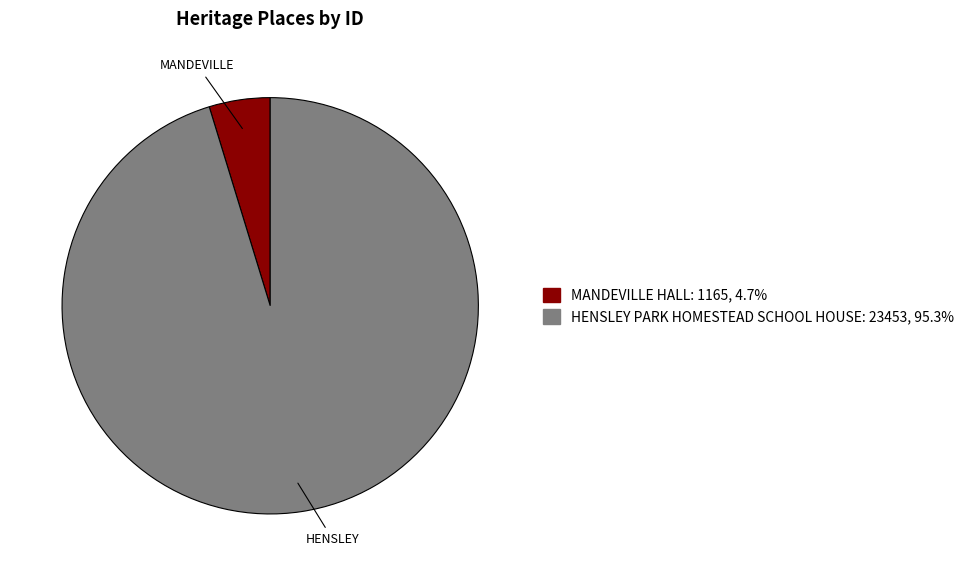

Is HENSLEY PARK HOMESTEAD SCHOOL HOUSE the majority of the pie?

Yes